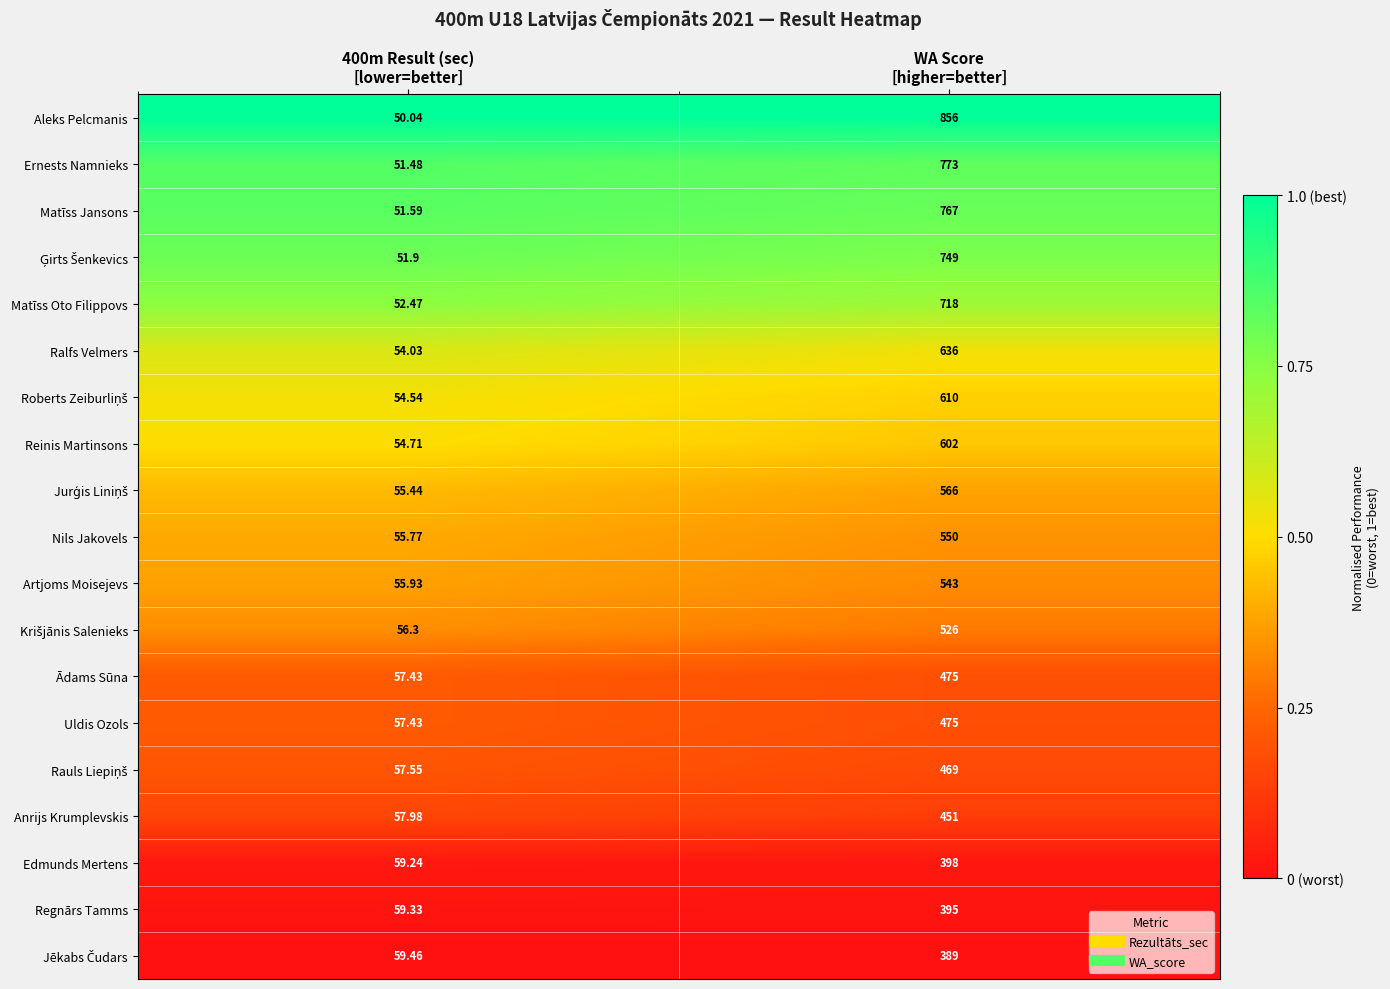

Which series has the largest total across all categories?

Aleks Pelcmanis